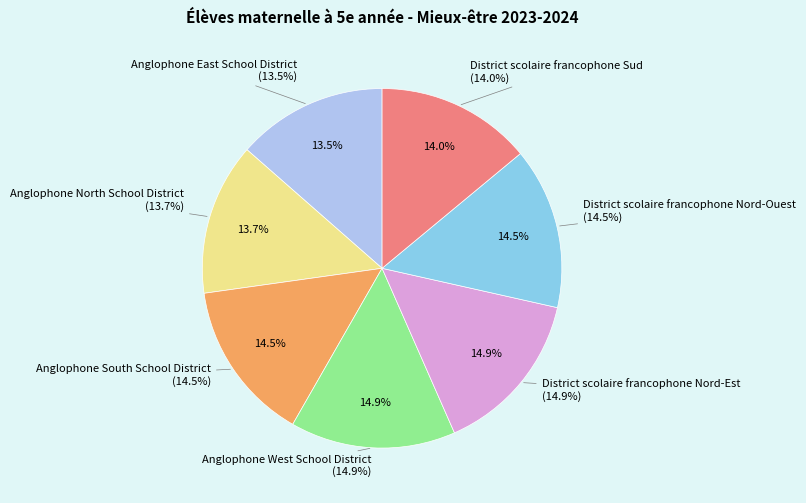

Which slice is the smallest?

Anglophone East School District